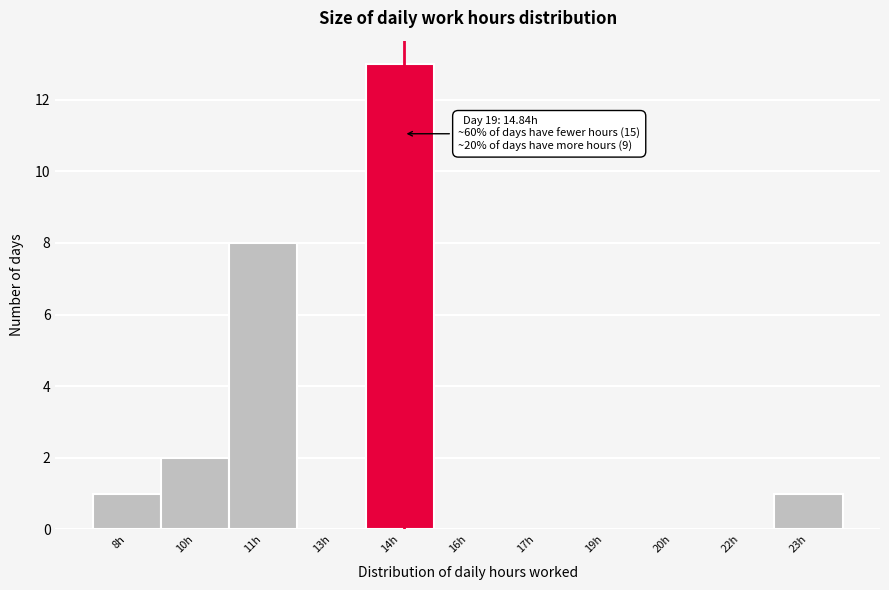

Reading right to left, what are all the values shown in this chart?

23h=1	22h=0	20h=0	19h=0	17h=0	16h=0	14h=13	13h=0	11h=8	10h=2	8h=1